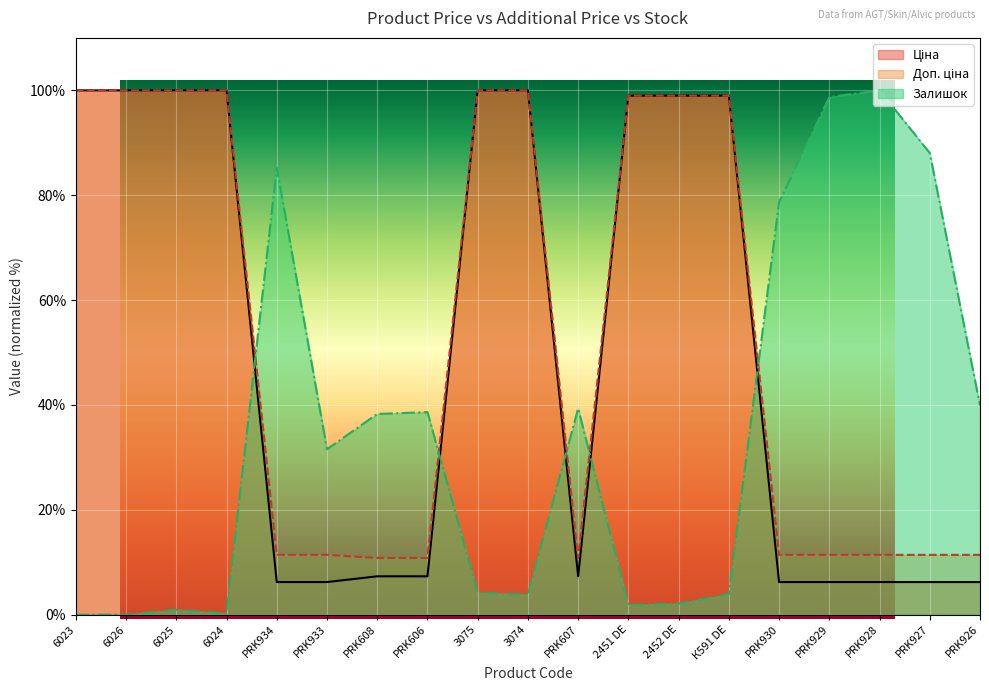

What is the difference between the Залишок values at PRK930 and 6024?

78.4